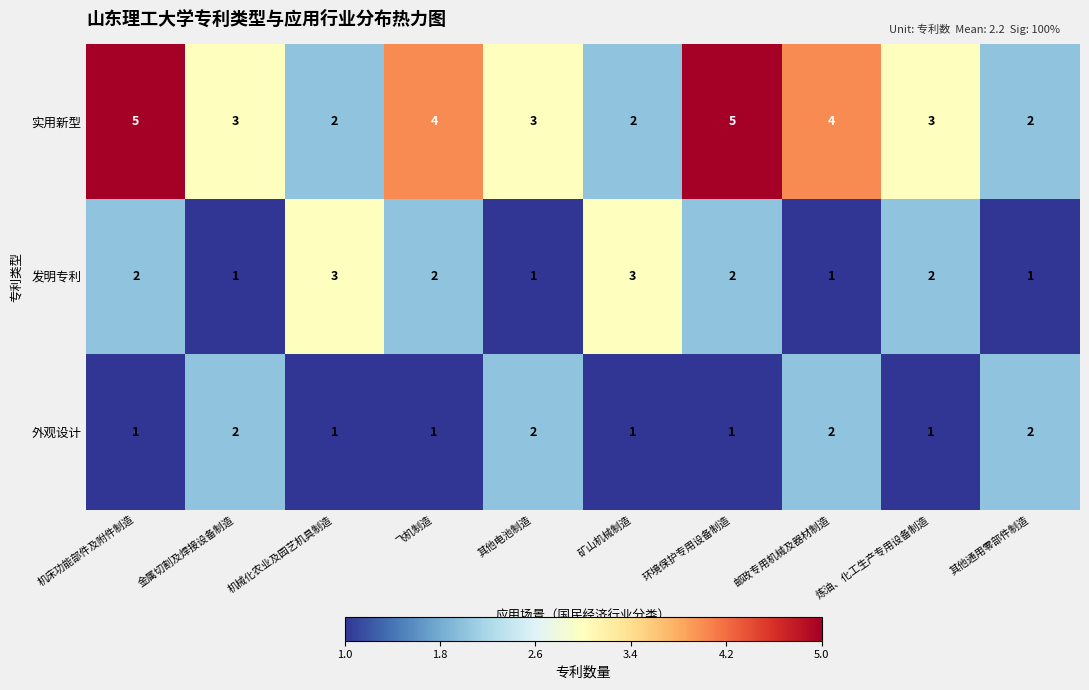

Is the value of 外观设计 at 机床功能部件及附件制造 greater than the value of 实用新型 at 机床功能部件及附件制造?

No